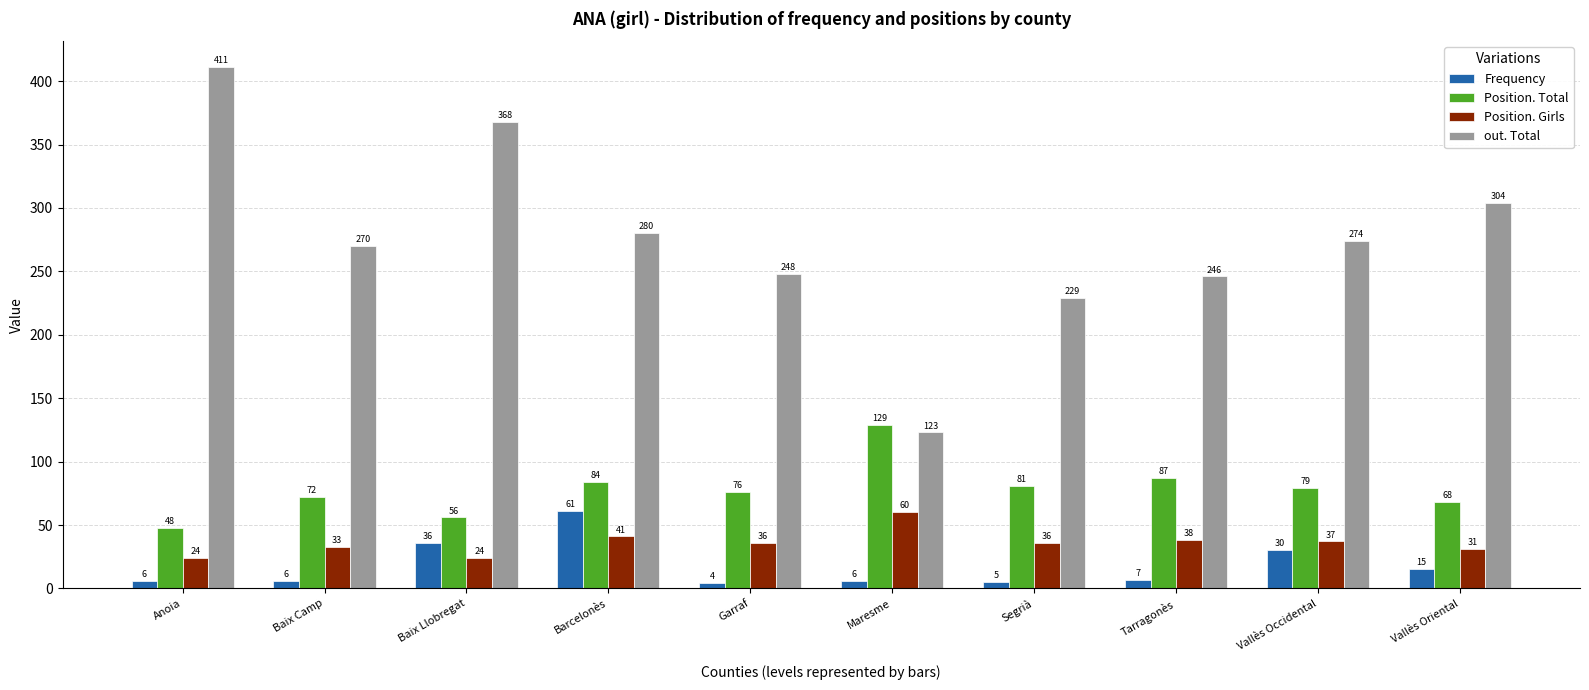

How many bars are there in total?

40